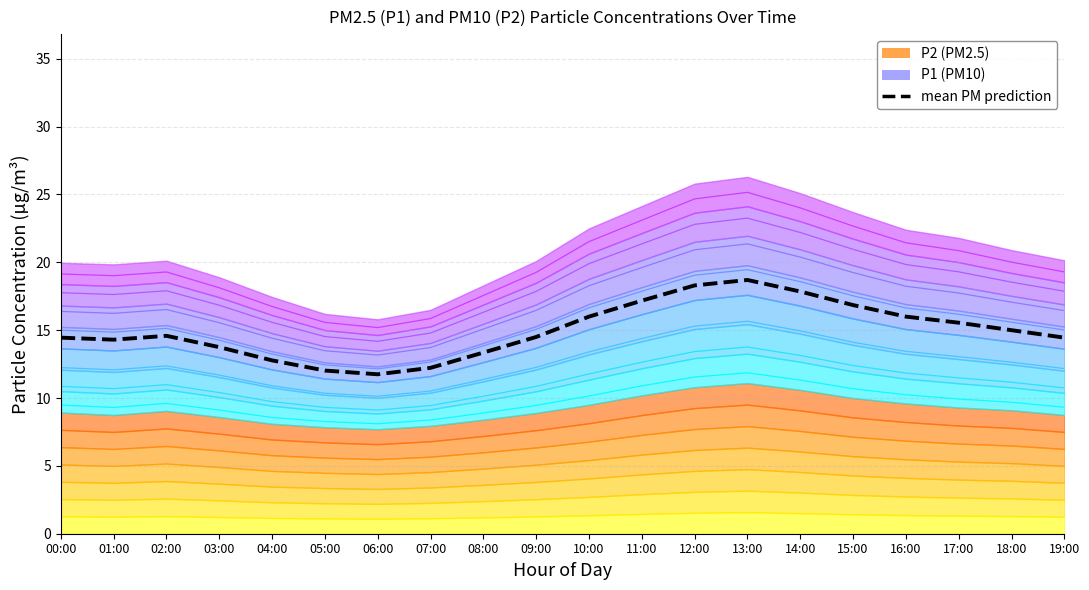

Reading left to right, list all the values displayed in this chart.

14.4	14.3	14.6	13.8	12.8	12.0	11.8	12.2	13.4	14.5	16.0	17.2	18.3	18.7	17.9	16.9	16.0	15.6	15.0	14.4